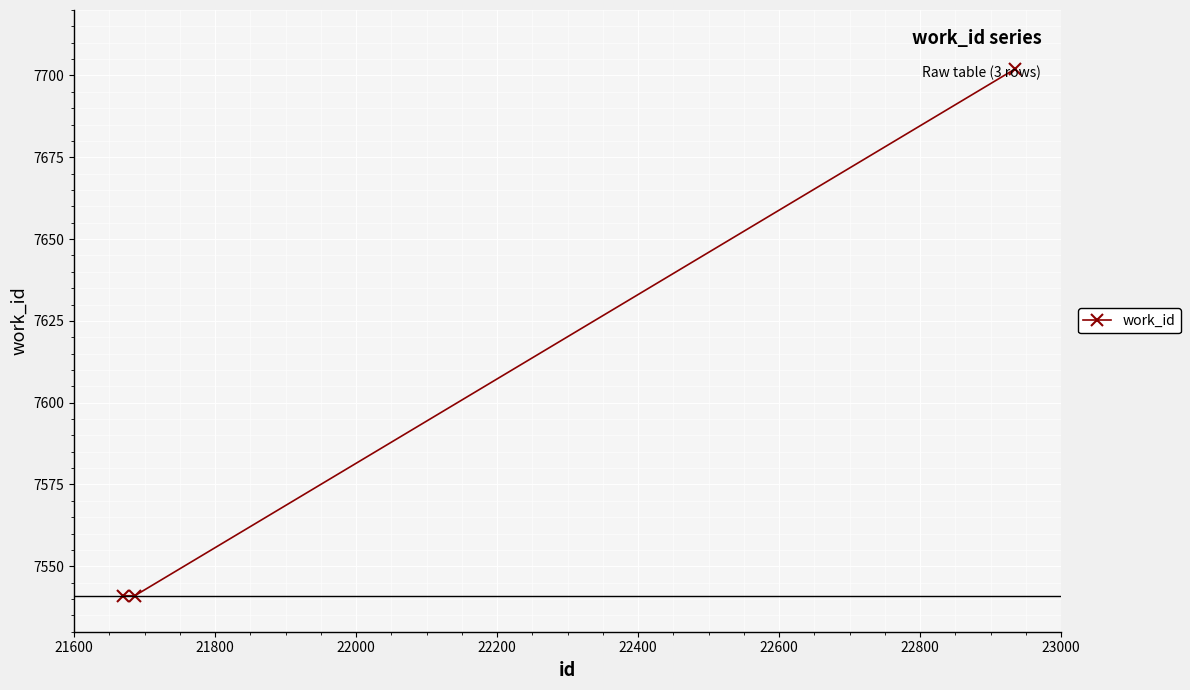

What is the minimum value shown in the chart?

7541